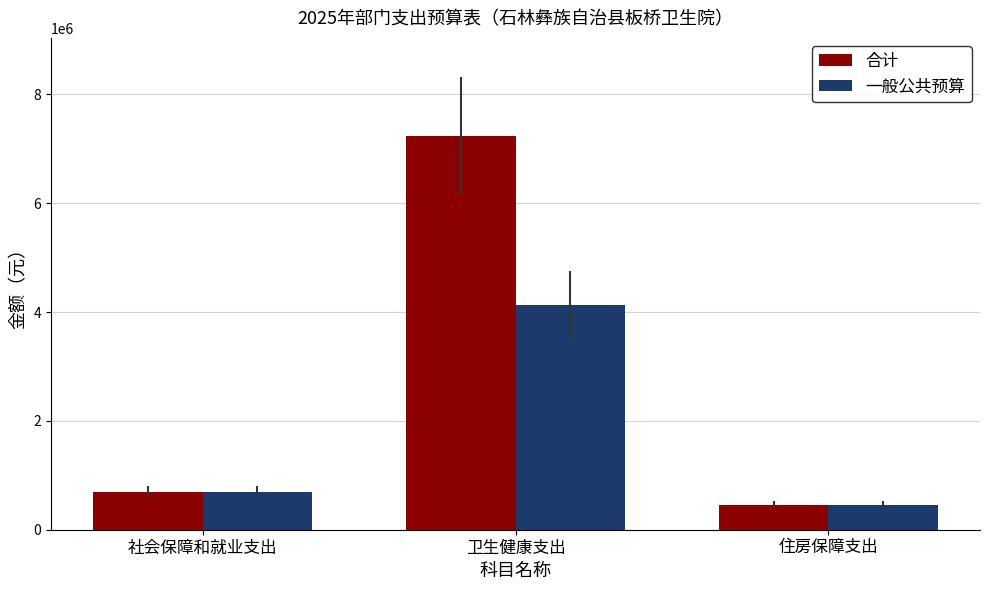

Is the value of 一般公共预算 at 社会保障和就业支出 greater than the value of 合计 at 住房保障支出?

Yes